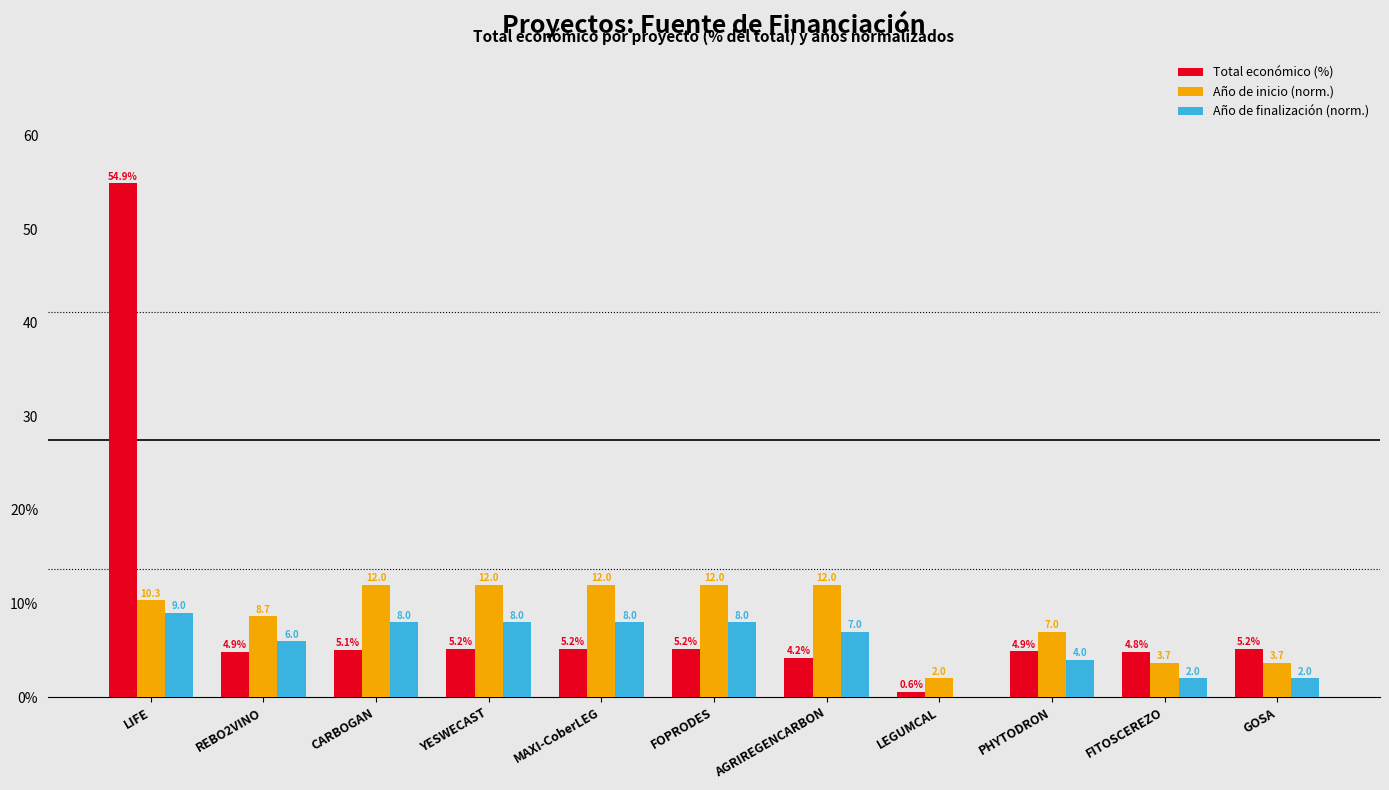

Rank the categories by Total económico (%) value from highest to lowest.

LIFE, YESWECAST, FOPRODES, MAXI-CoberLEG, GOSA, CARBOGAN, PHYTODRON, REBO2VINO, FITOSCEREZO, AGRIREGENCARBON, LEGUMCAL